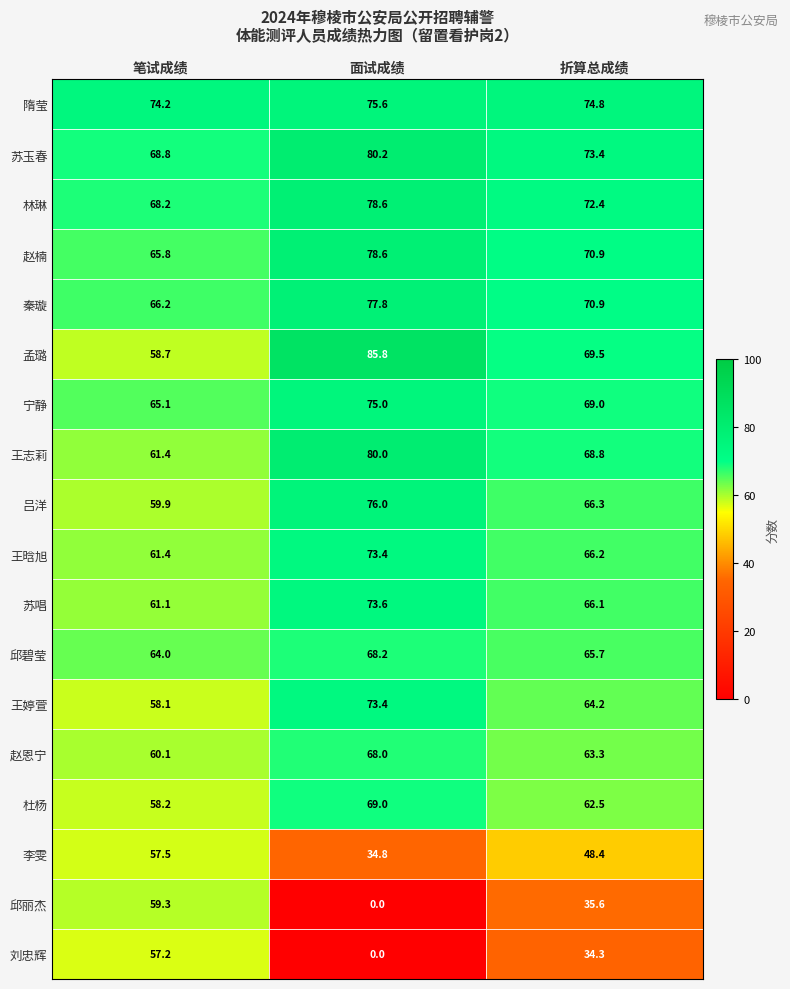

How many data points in 林琳 are above 72?

2